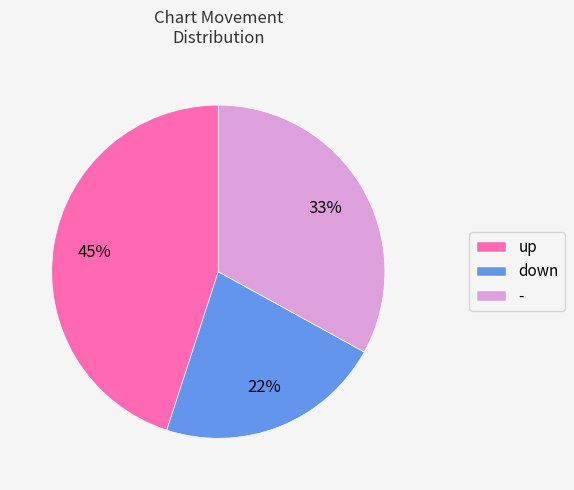

Do down and up together represent more than half of the pie?

Yes